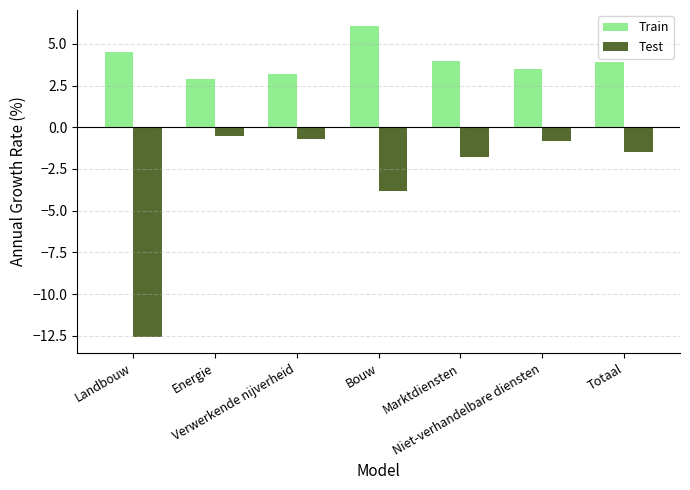

What is the total value across all series at Marktdiensten?

2.2